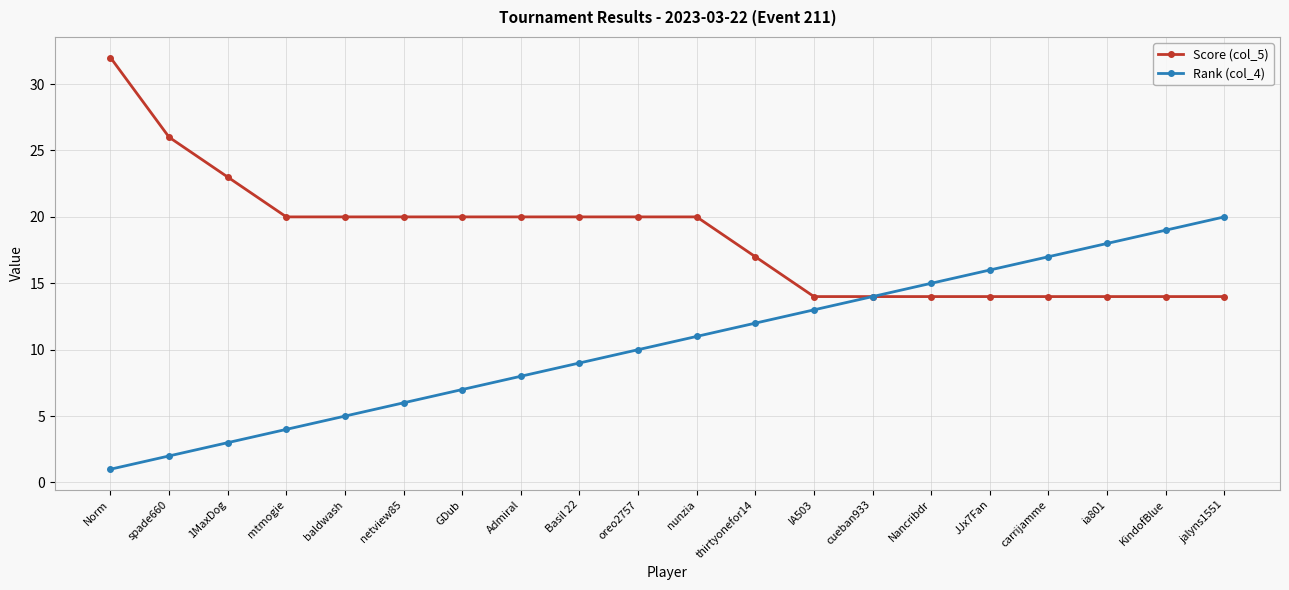

Is the value of Score (col_5) at mtmogie greater than the value of Rank (col_4) at Nancribdr?

Yes